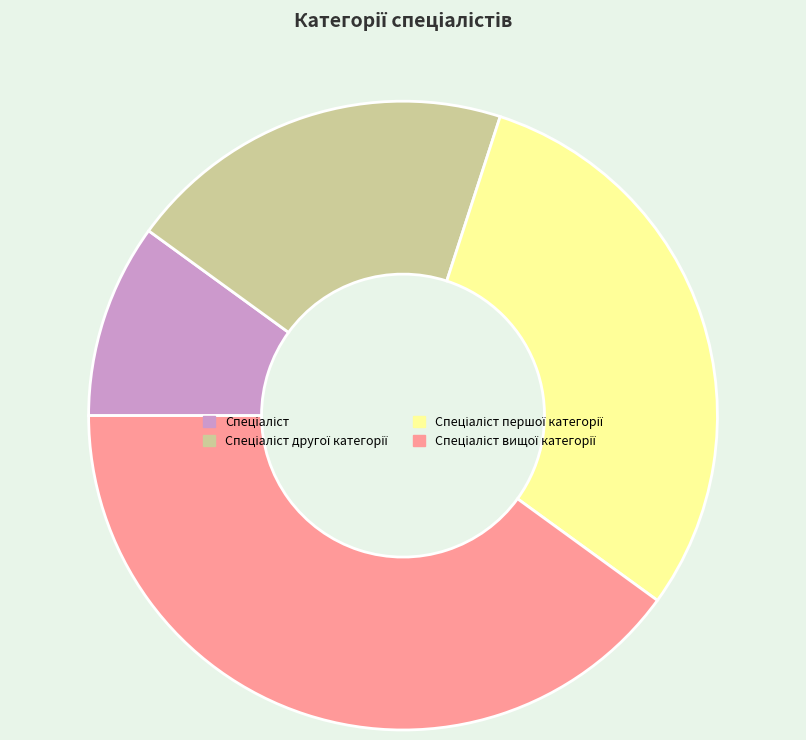

Is there any slice that represents more than half of the pie?

No